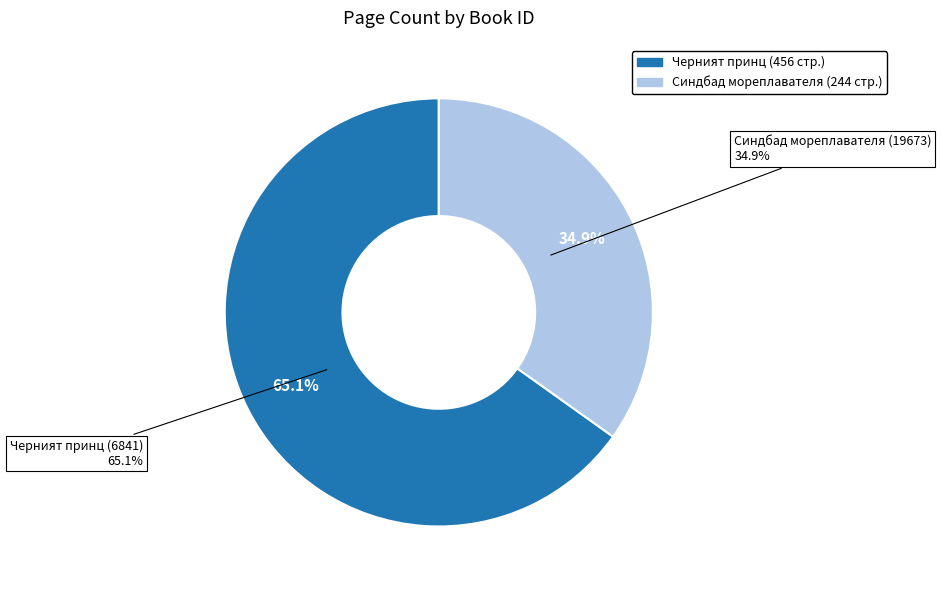

Approximately how many times larger is the value at 19673 compared to 6841?

0.5